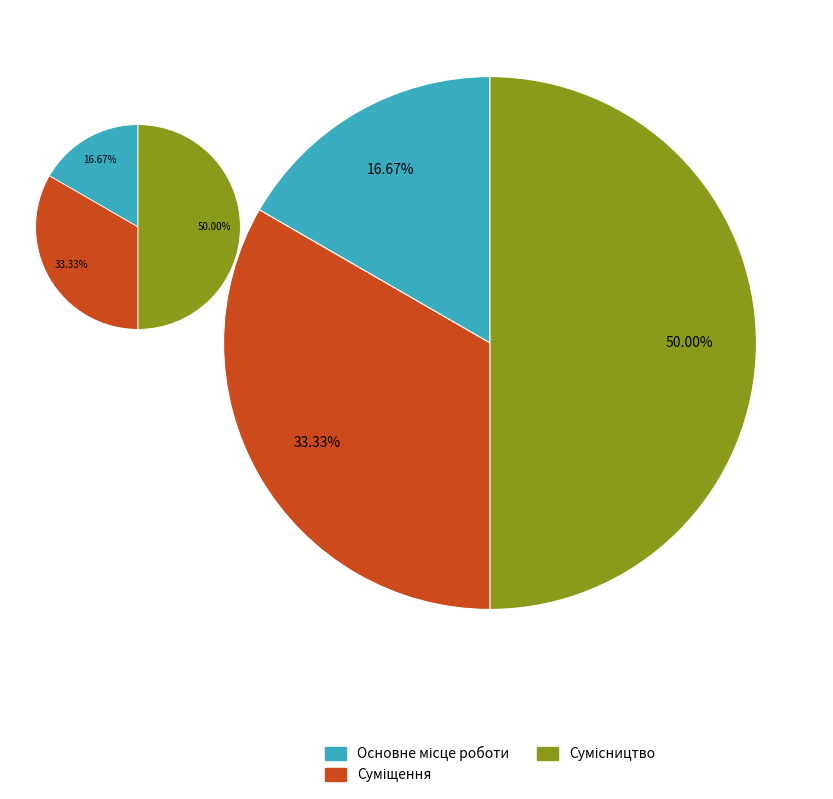

What is the total percentage of Суміщення and Основне місце роботи?

50.0%